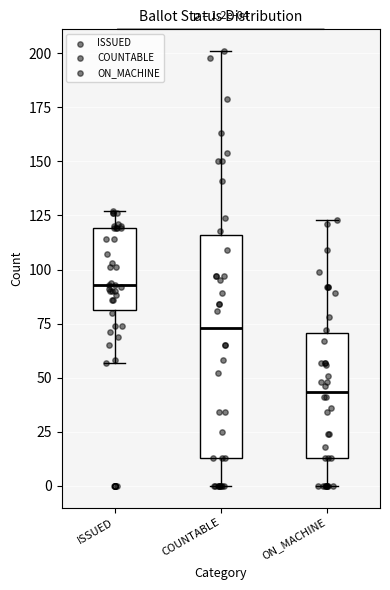

Which box has the highest median line?

ISSUED